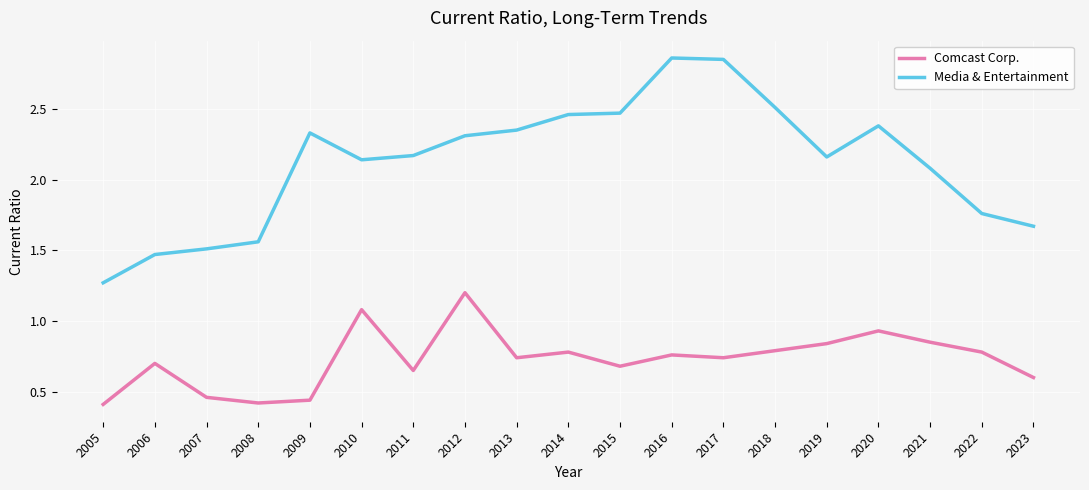

True or false: Comcast Corp. and Media & Entertainment cross at least once.

False